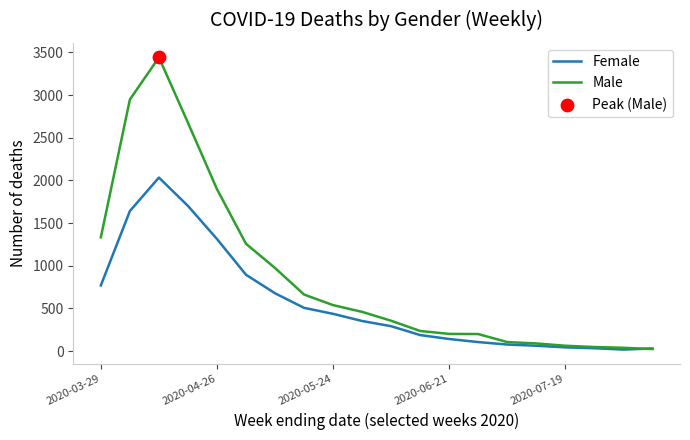

Which series has the widest spread of values?

Male